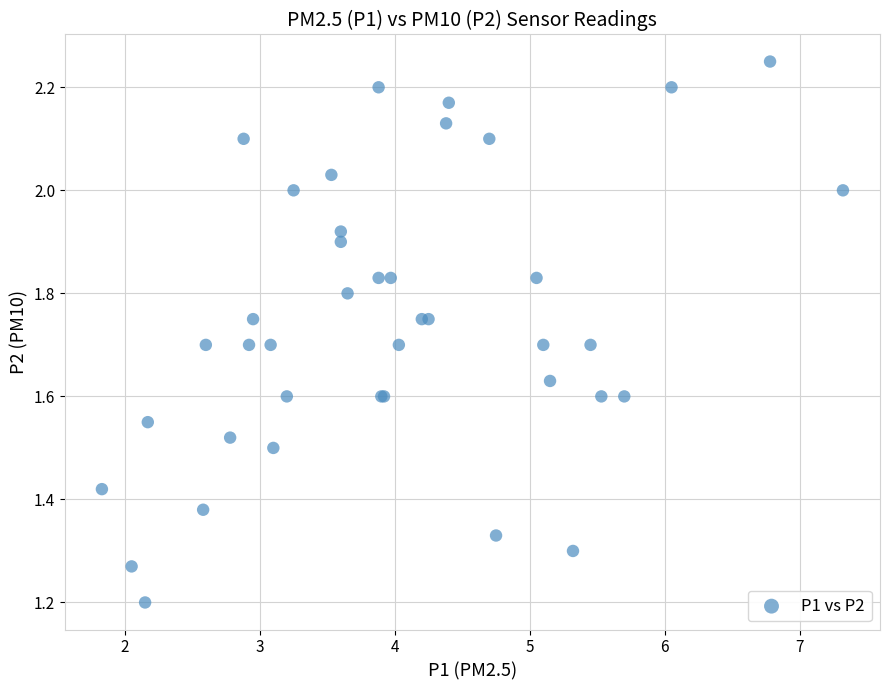

What Y value in the scatter plot is closest to 1?

1.2